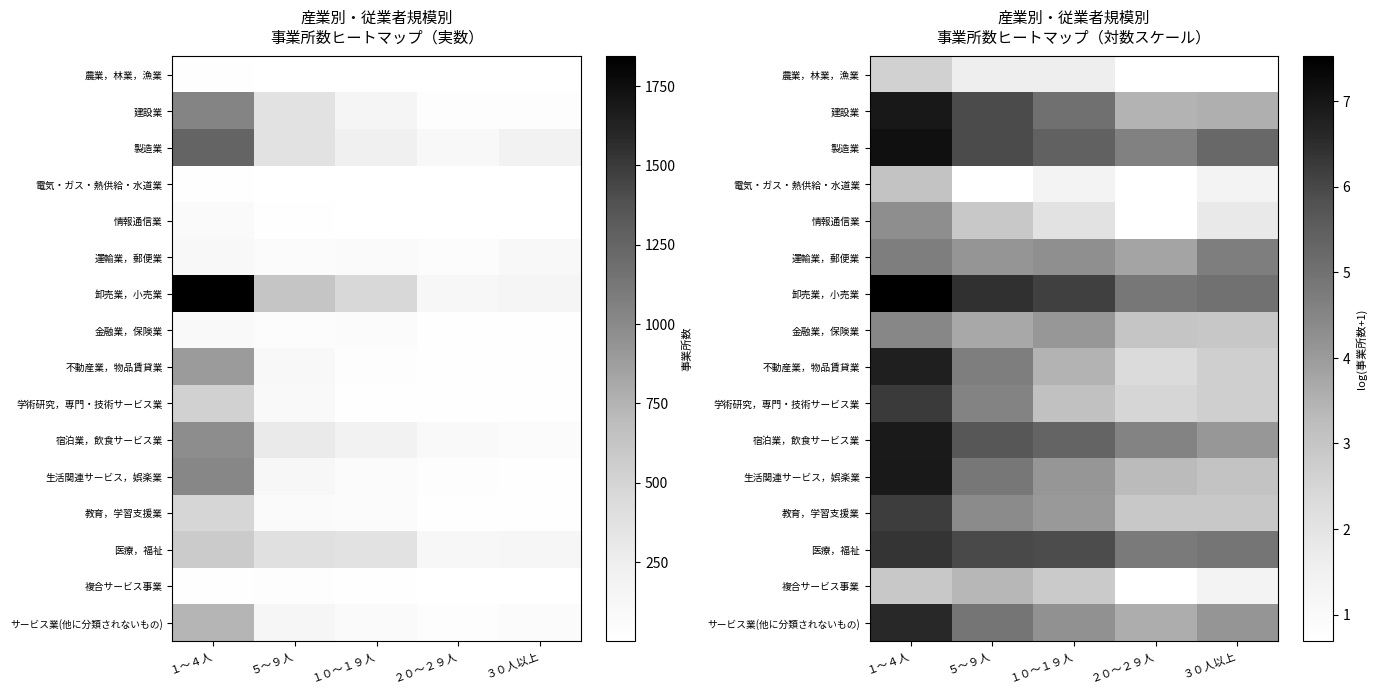

At which label is 医療，福祉 closest to 5?

３０人以上